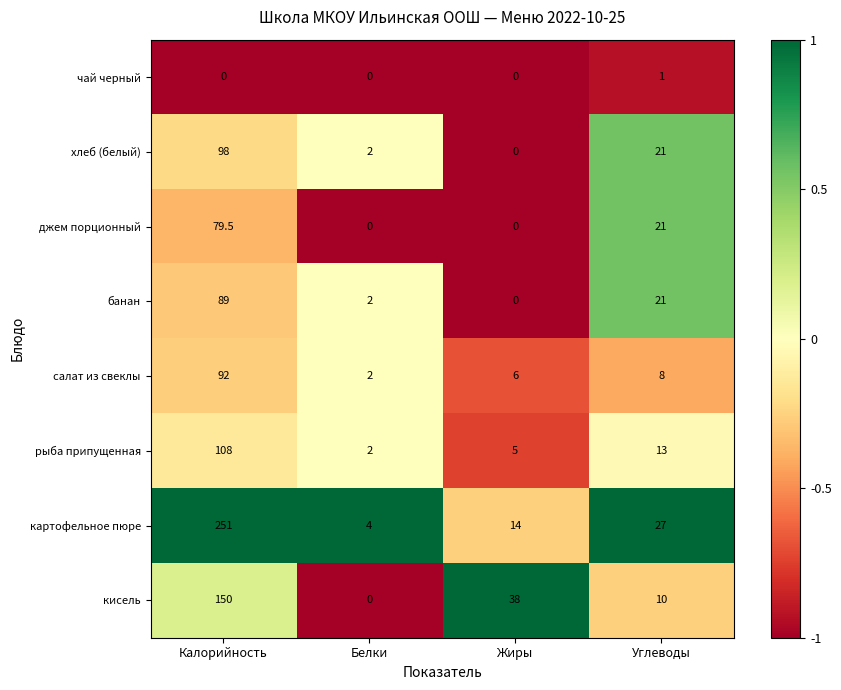

Which series changed the most between Белки and Жиры?

кисель